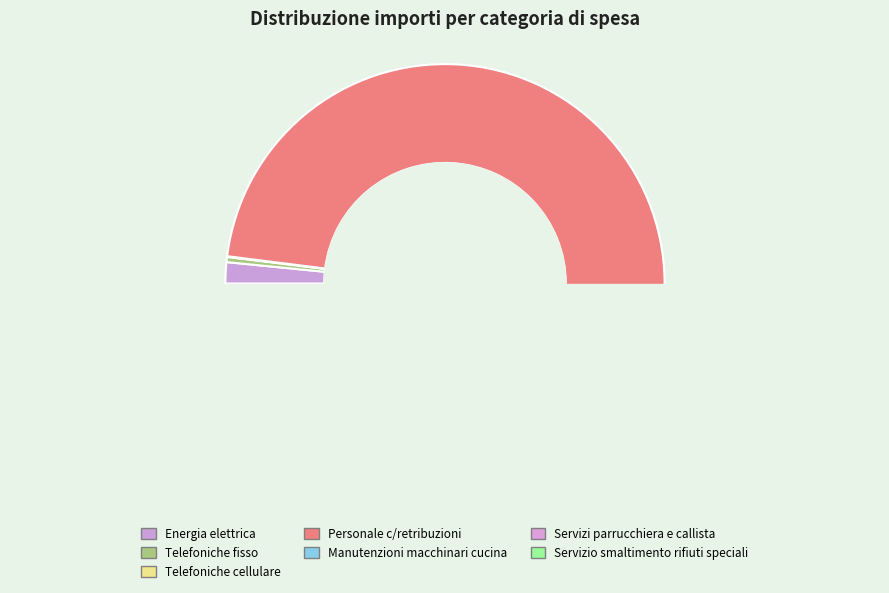

The Servizi parrucchiera e callista slice represents 7% of the pie. True or false?

False